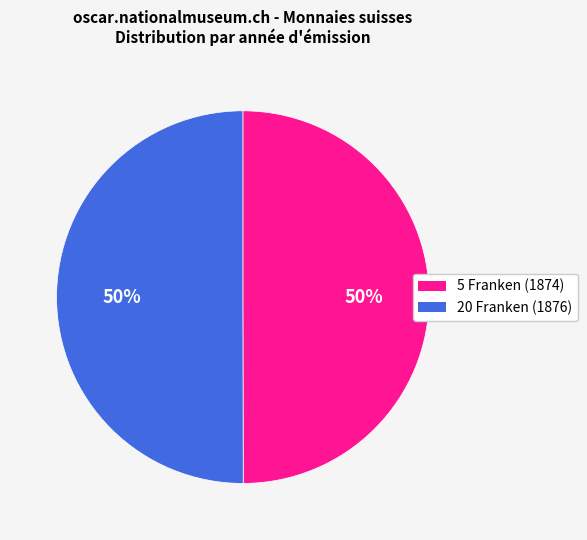

Do 5 Franken (1874) and 20 Franken (1876) together represent more than half of the pie?

Yes